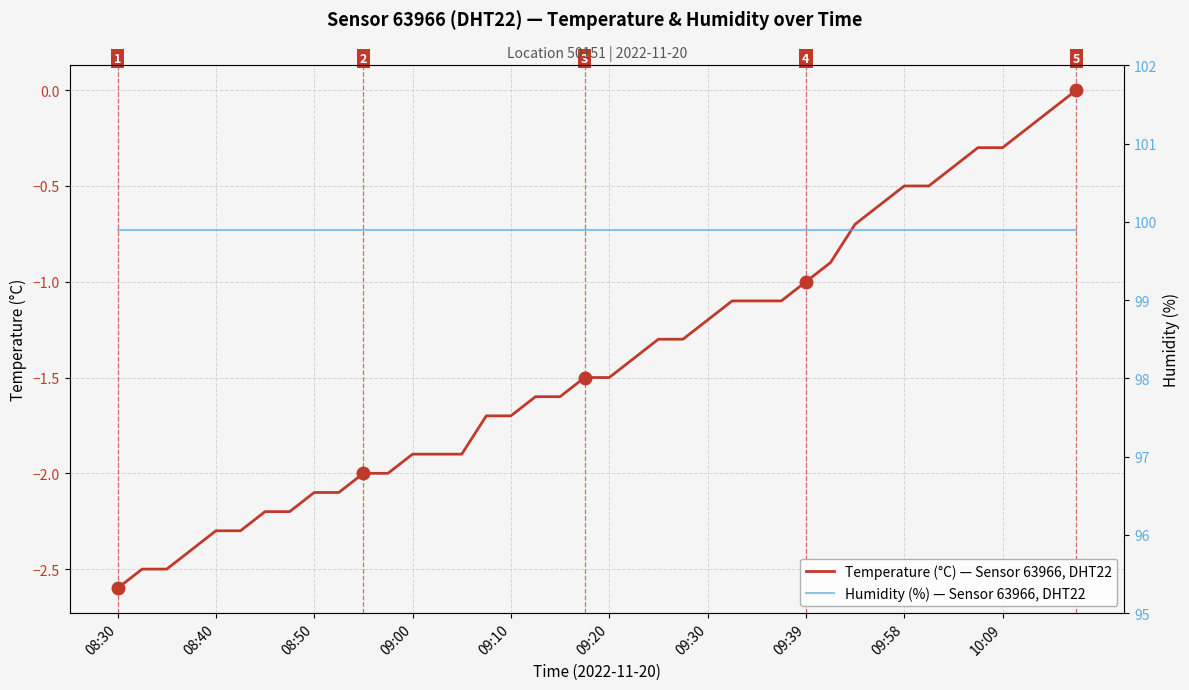

What is the lowest value of the Temperature (°C) — Sensor 63966, DHT22 series?

-2.6